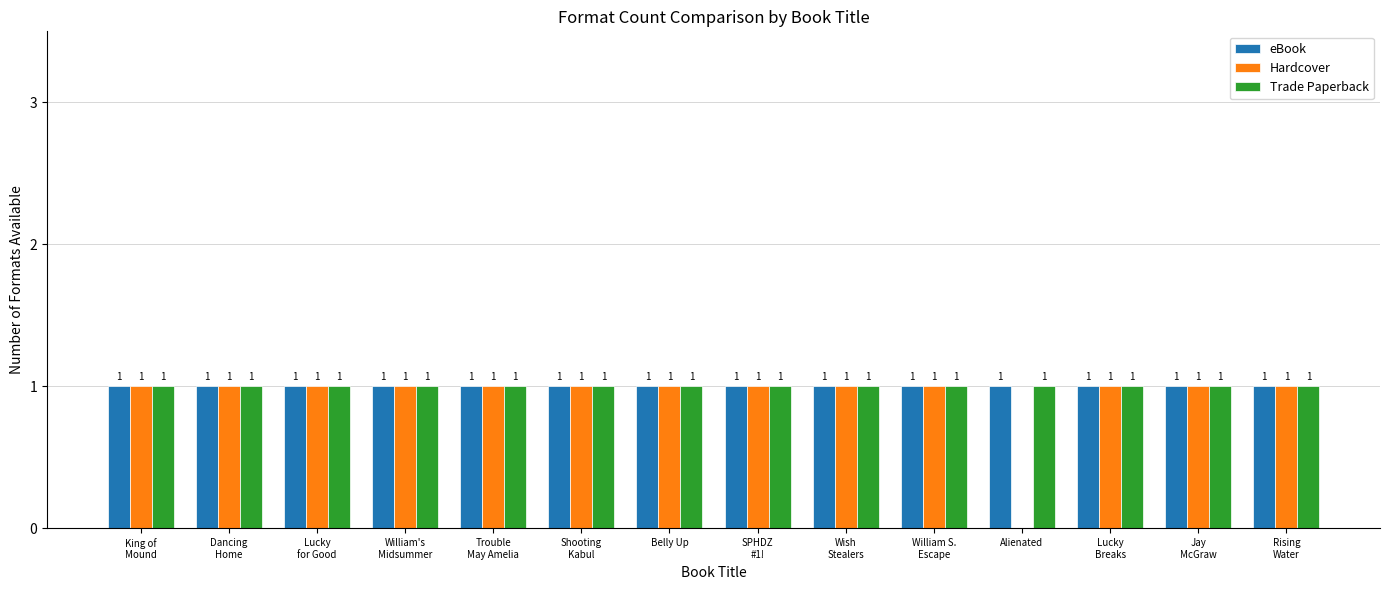

How many data points does each series have?

14